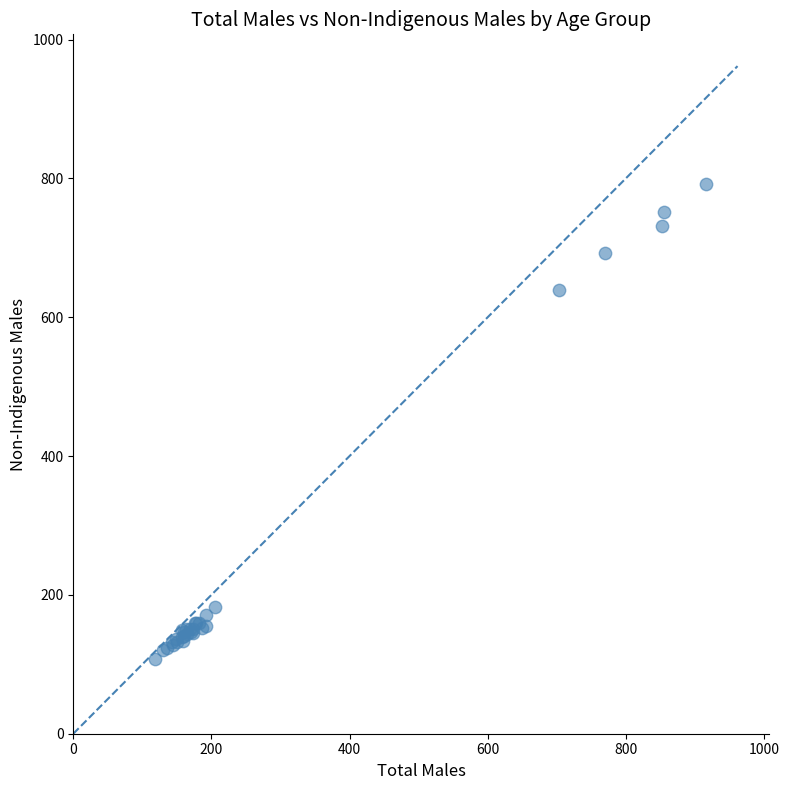

What Y value in the scatter plot is closest to 450?

639